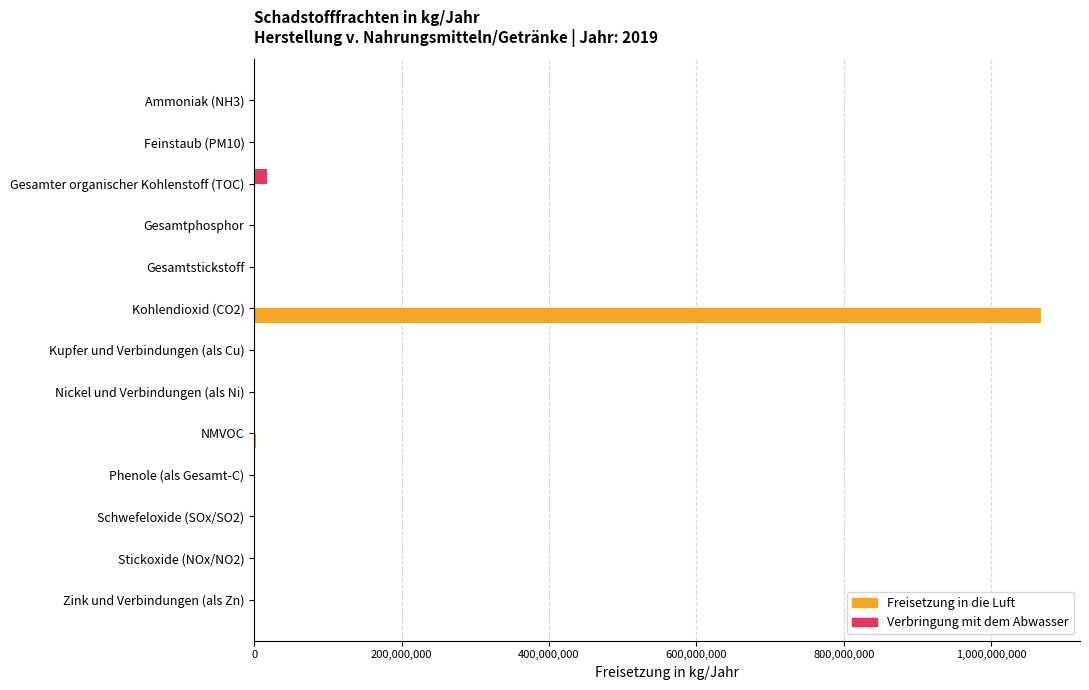

The value of Freisetzung in die Luft at Kohlendioxid (CO2) is 1067000000. True or false?

True